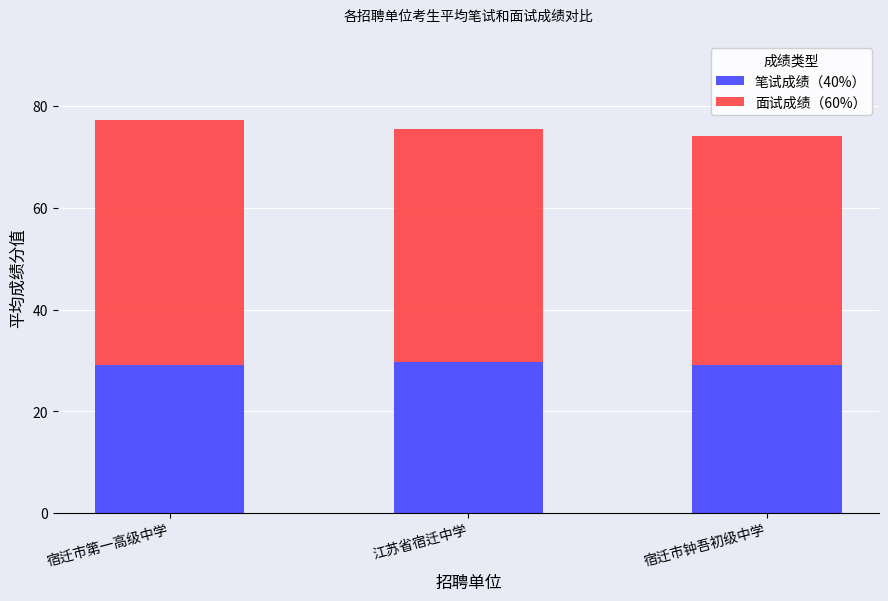

What is the maximum value for 笔试成绩（40%）?

29.7